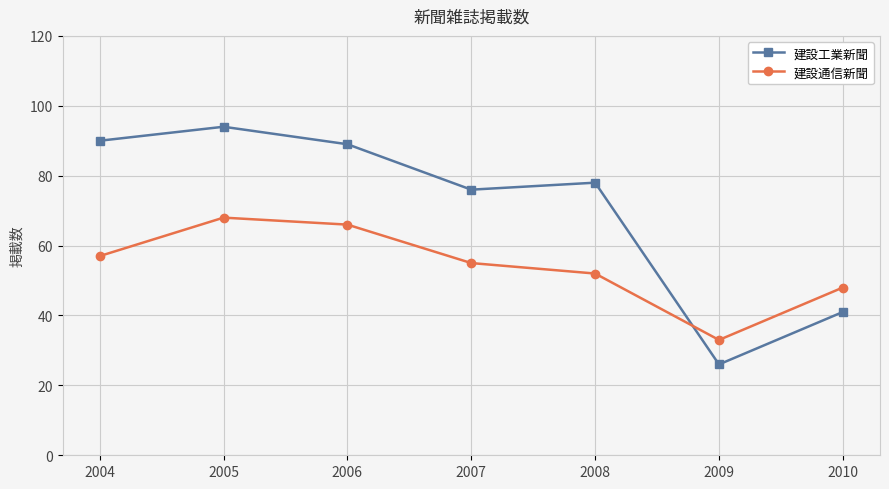

How many categories are shown in the chart?

7